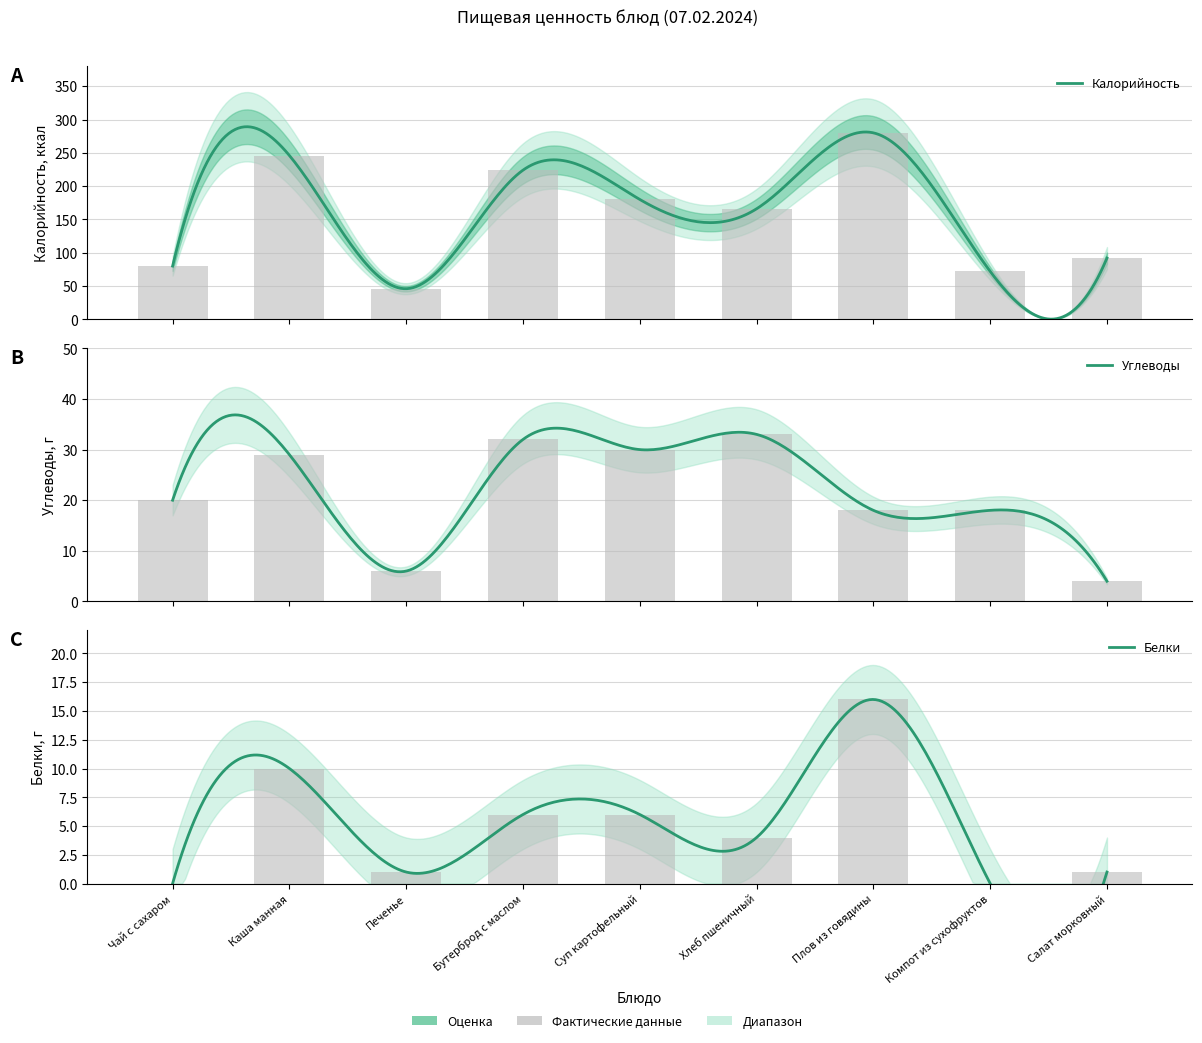

What is the difference between the maximum and minimum values in the Калорийность series?

234